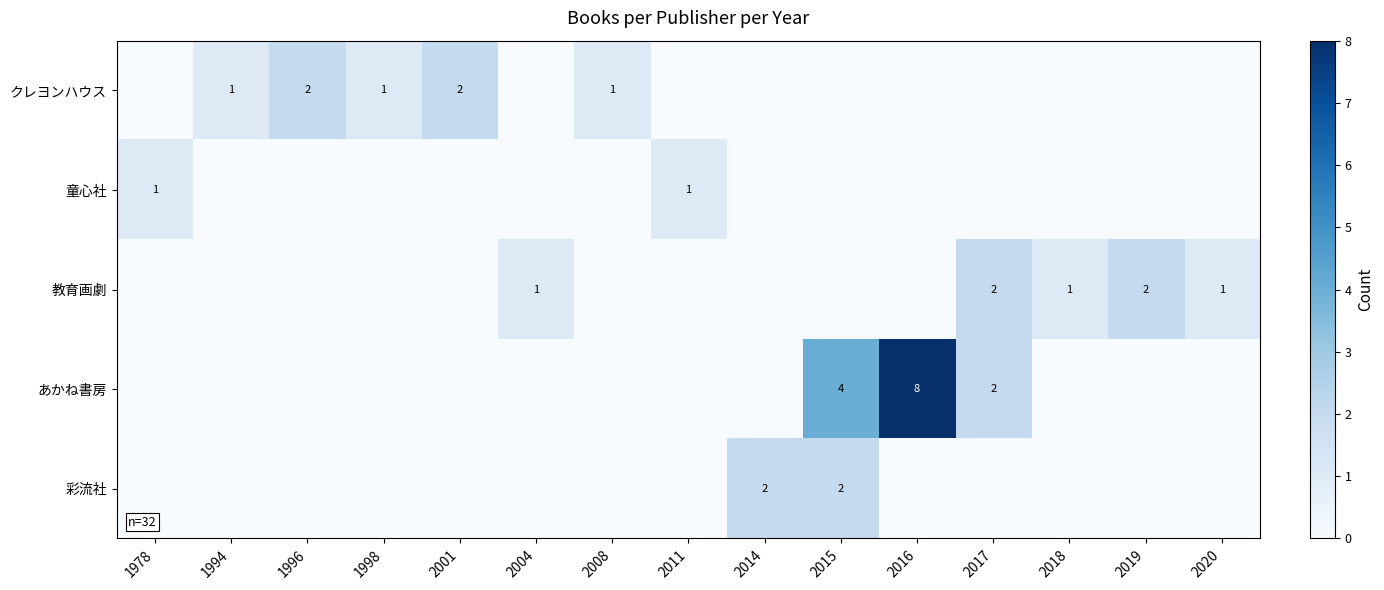

The value of 教育画劇 at 2020 is 0. True or false?

False